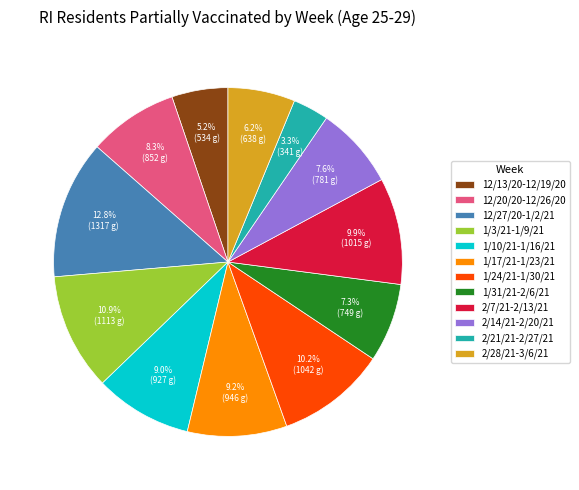

Is the sum of 1/3/21-1/9/21 and 2/14/21-2/20/21 greater than half?

No